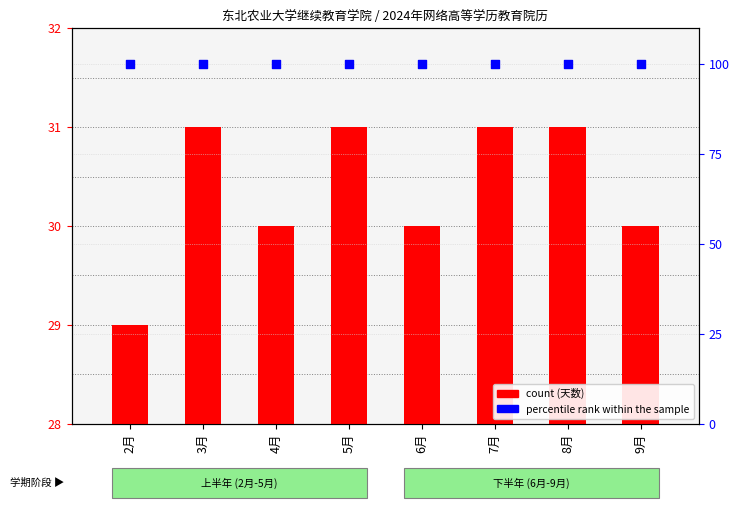

At how many categories does at least one series exceed 27?

8